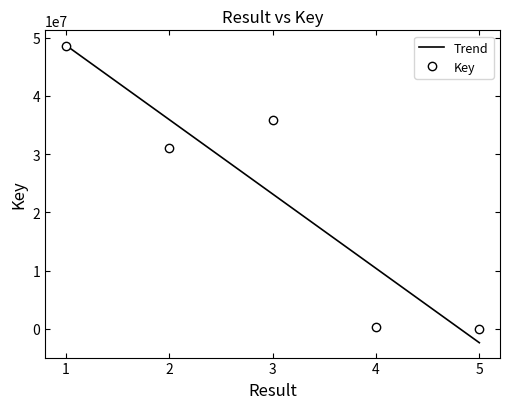

What is the average value?

23152609